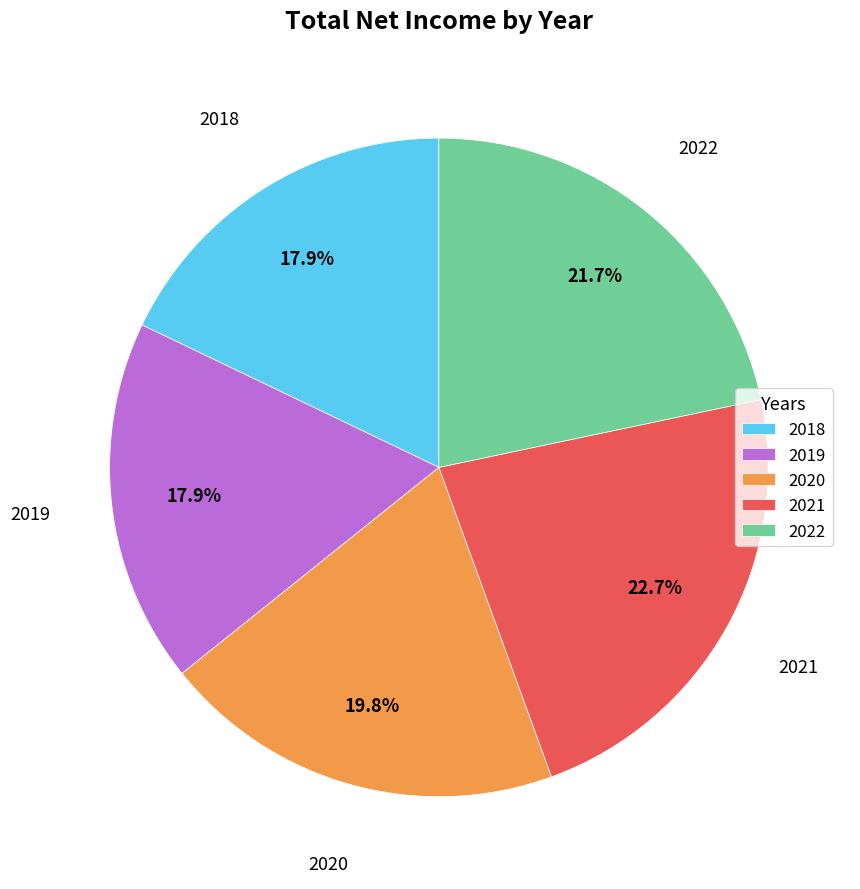

To the nearest percent, what portion does 2018 represent?

18%